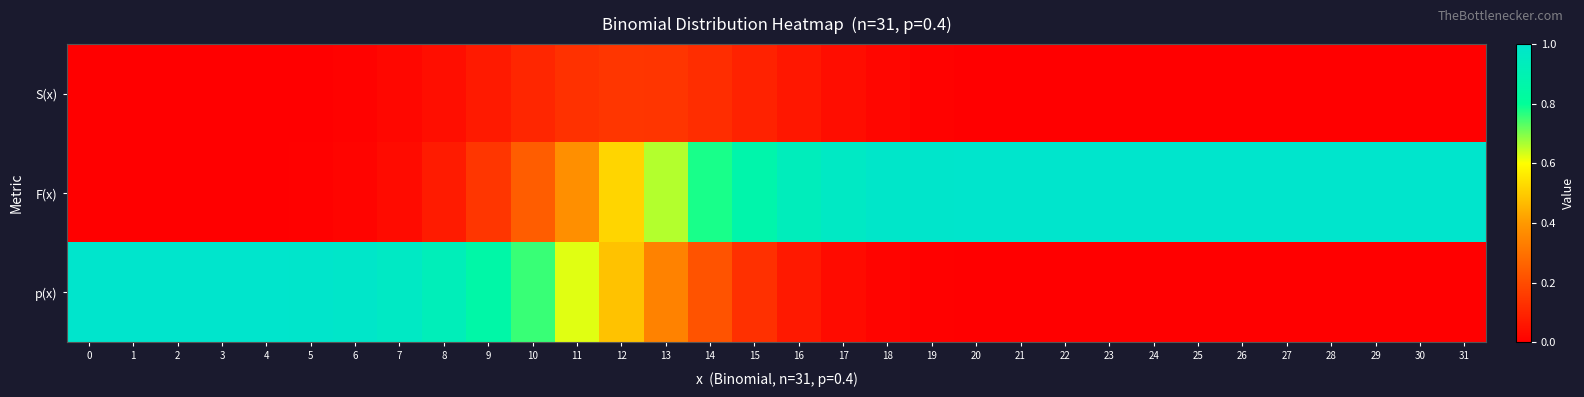

What is the difference between the highest and lowest values at 1?

1.0